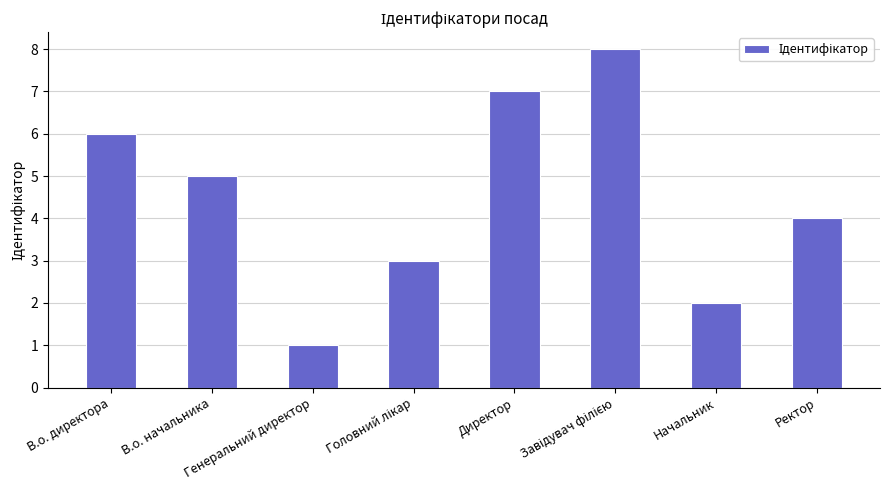

What is the sum of the values at Директор and В.о. директора?

13